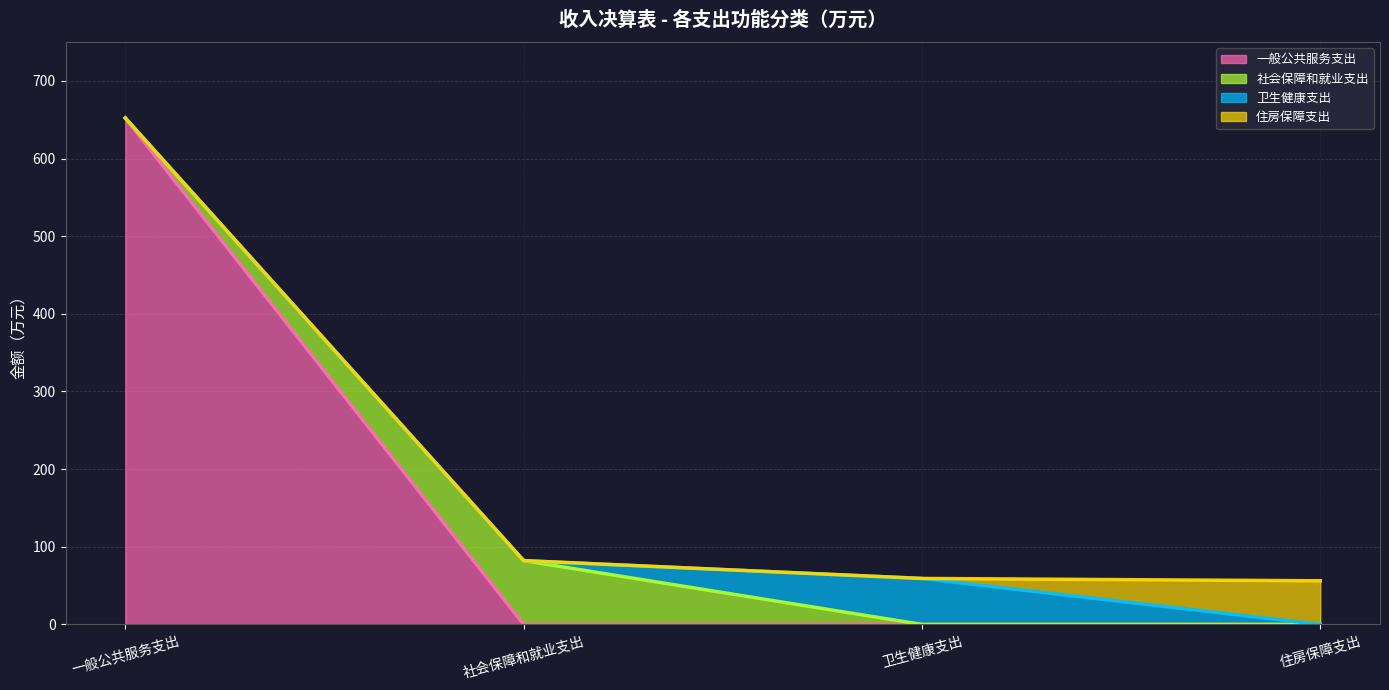

True or false: 住房保障支出 趋势 has more than 2 interior local peaks.

False